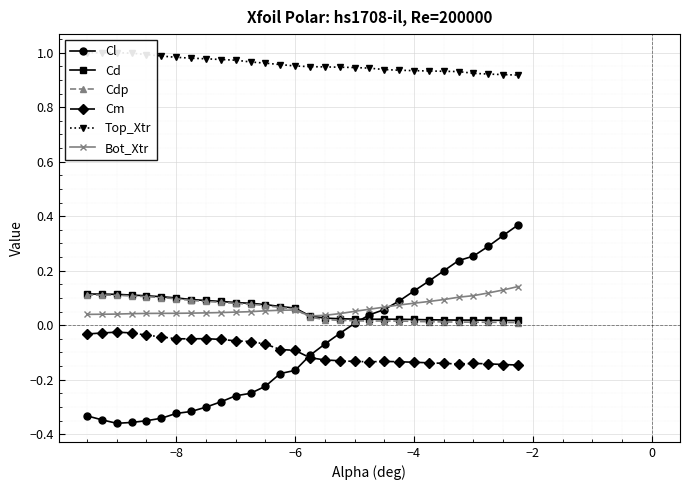

True or false: Cd and Cm intersect in this chart.

False